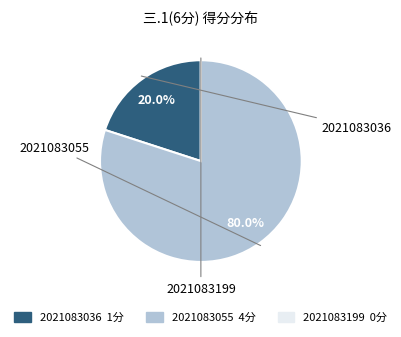

To the nearest percent, what is the combined percentage of 2021083055 and 2021083036?

100%